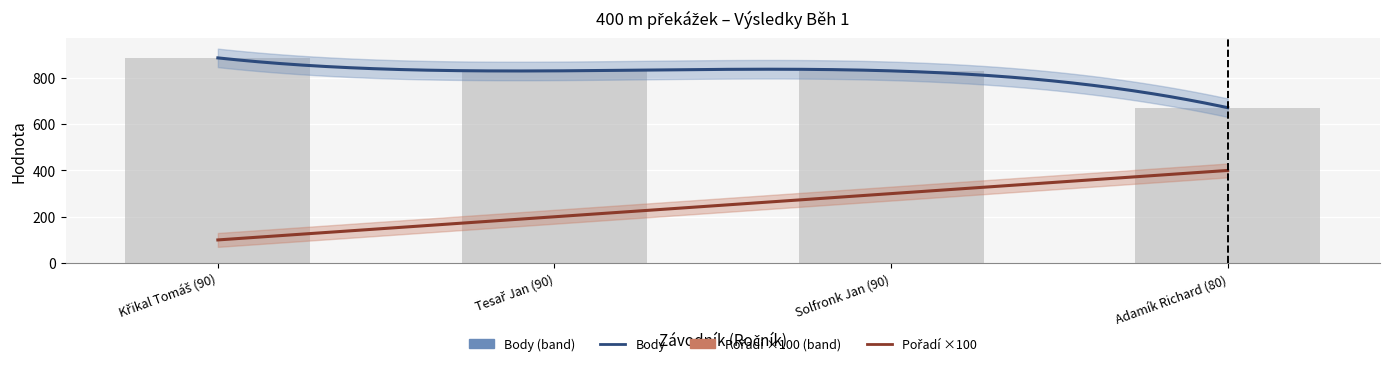

Which has a higher value, Tesař Jan (90) or Adamík Richard (80)?

Tesař Jan (90)